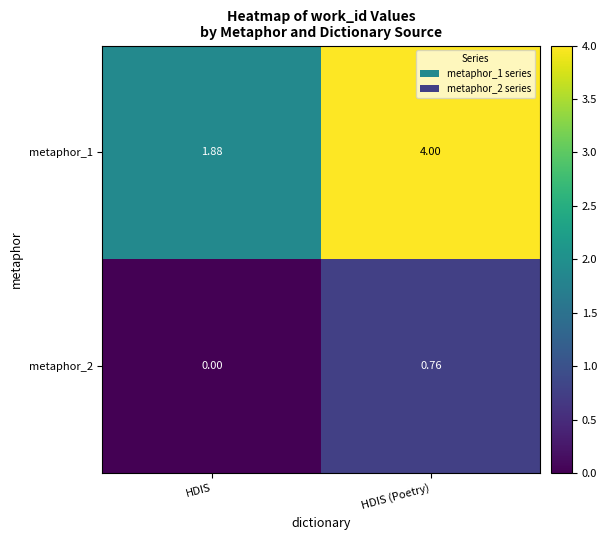

Rank the series by their average value, from highest to lowest.

metaphor_1, metaphor_2